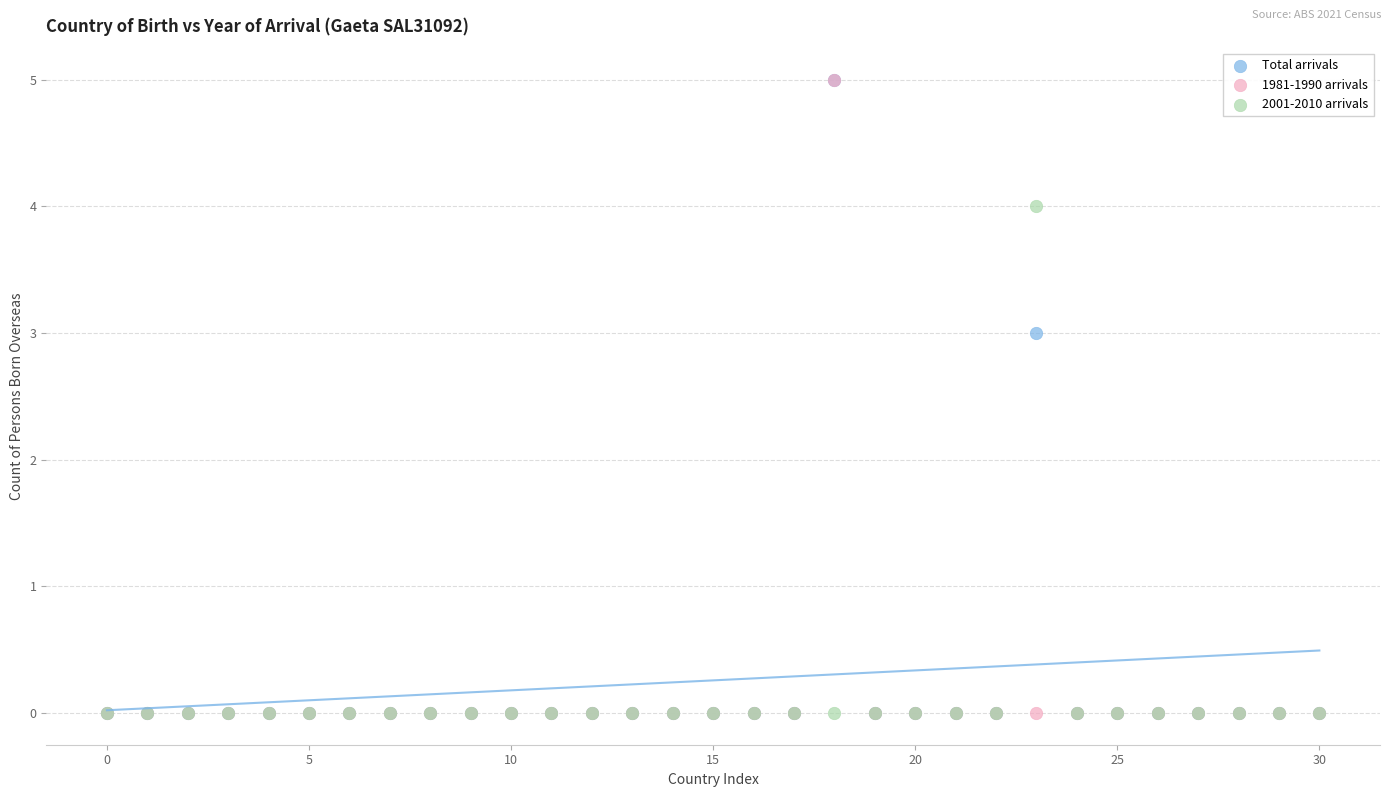

Across all series, what Y value is closest to 2?

3